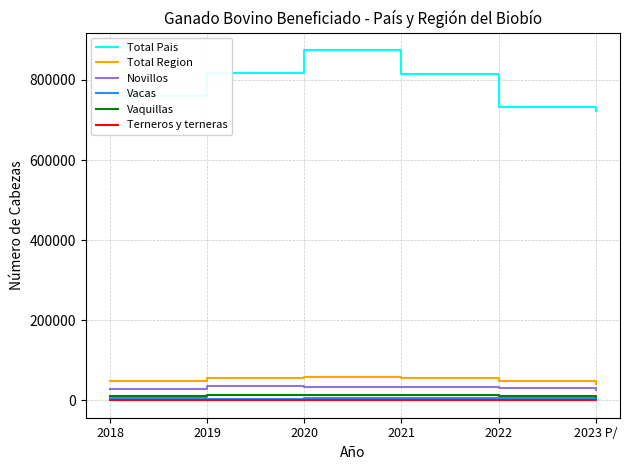

True or false: Total Pais and Vacas cross at least once.

False